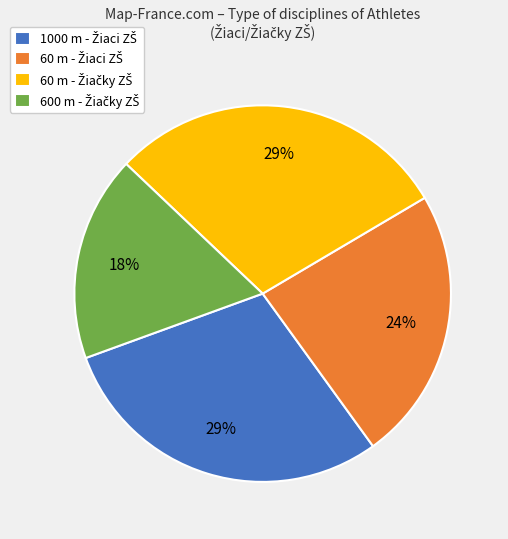

To the nearest percent, what is the average slice percentage?

25%